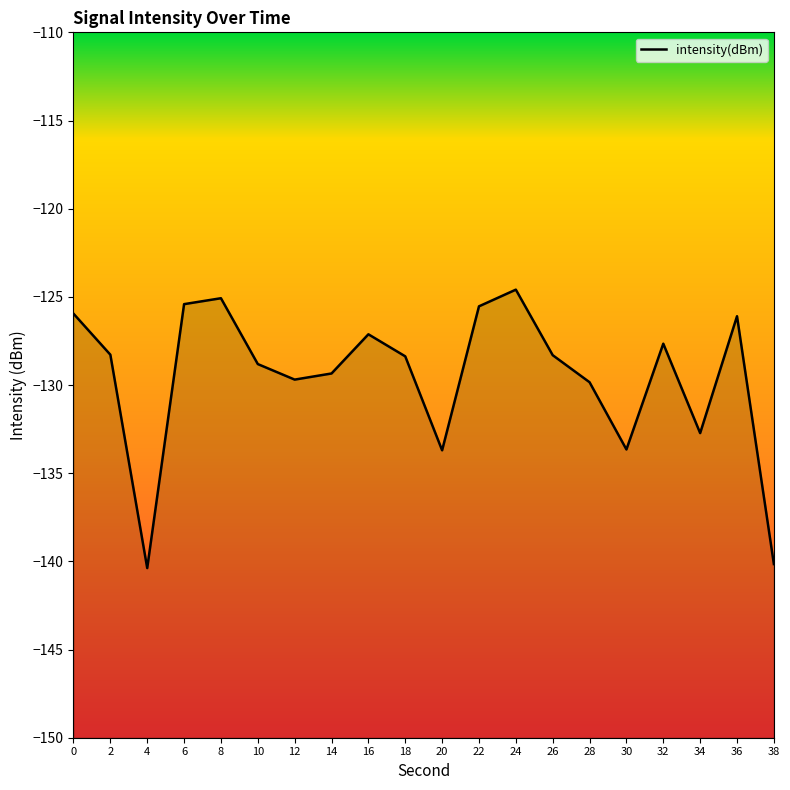

Does the chart display data point markers on the line(s)?

No